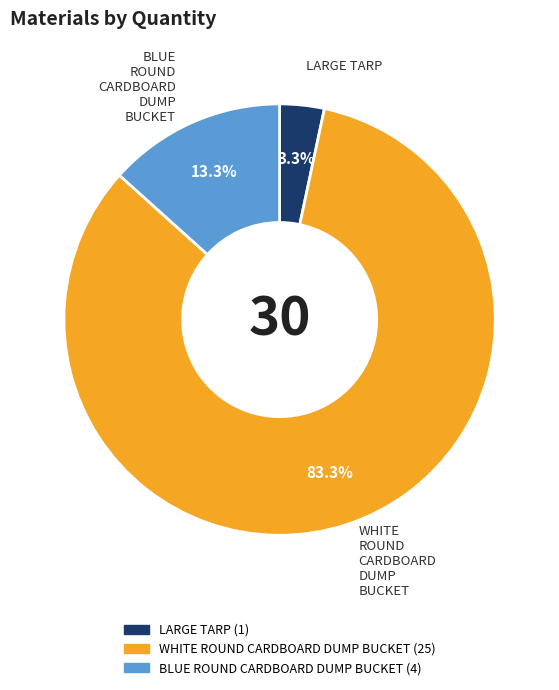

To the nearest percent, what percentage of the pie is WHITE ROUND CARDBOARD DUMP BUCKET?

83%